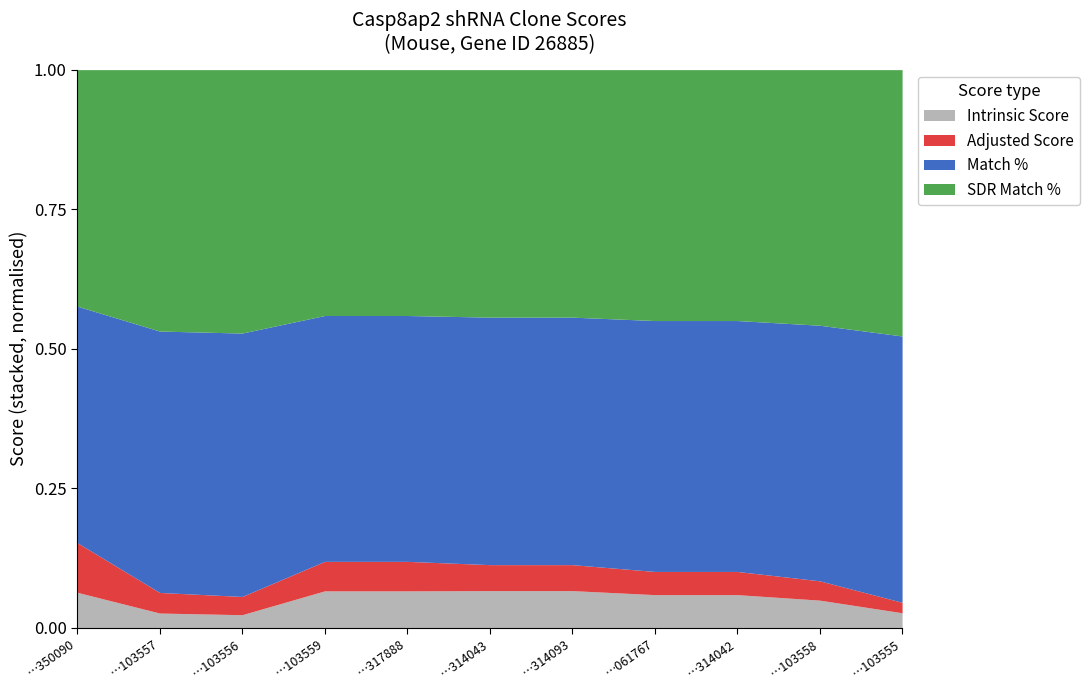

True or false: Match % and SDR Match % intersect in this chart.

False